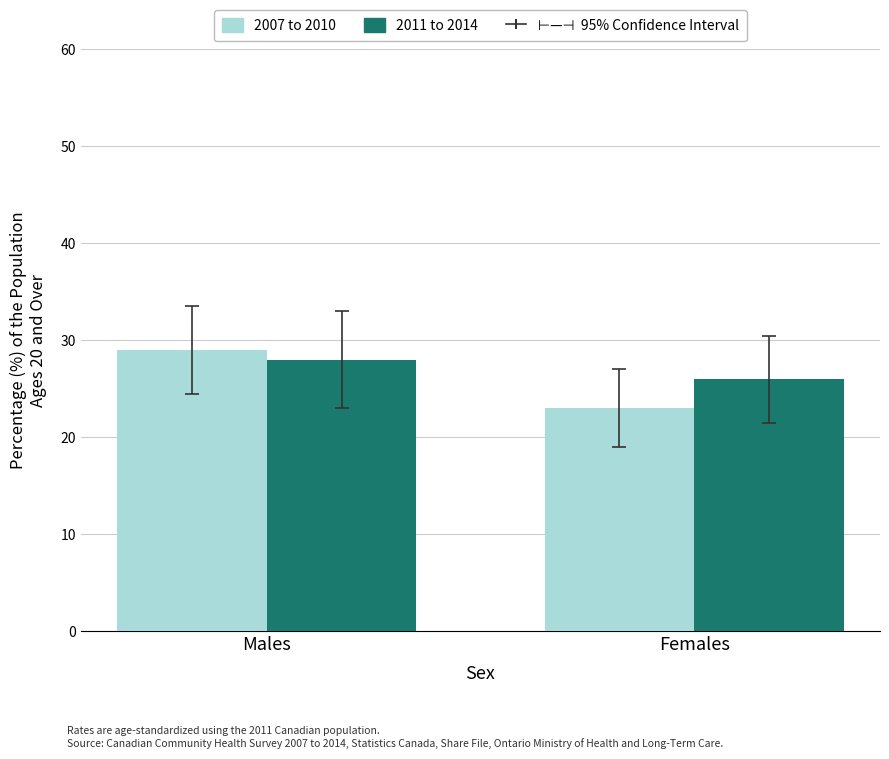

Reading right to left, what are all the values shown in this chart?

2007 to 2010: Females=23	Males=29
2011 to 2014: Females=26	Males=28